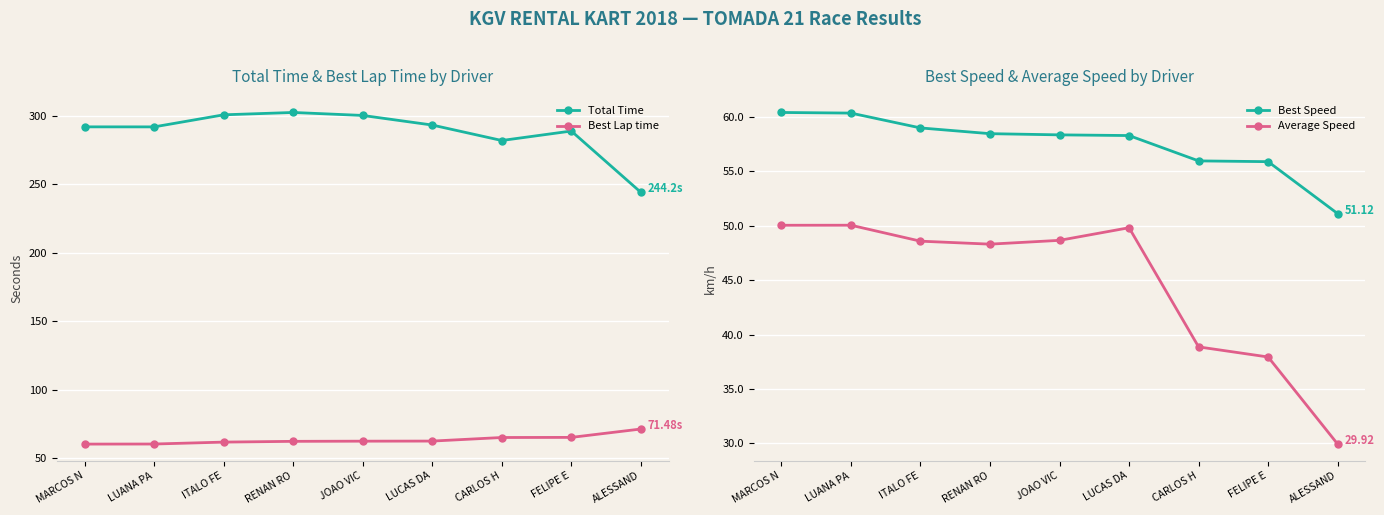

Reading left to right, extract all data points from this chart.

Total Time: MARCOS N=292.0	LUANA PA=292.0	ITALO FE=300.8	RENAN RO=302.5	JOAO VIC=300.4	LUCAS DA=293.4	CARLOS H=282.1	FELIPE E=289.0	ALESSAND=244.2
Best Lap time: MARCOS N=60.5	LUANA PA=60.5	ITALO FE=61.9	RENAN RO=62.5	JOAO VIC=62.6	LUCAS DA=62.7	CARLOS H=65.3	FELIPE E=65.4	ALESSAND=71.5
Best Speed: MARCOS N=60.4	LUANA PA=60.4	ITALO FE=59.0	RENAN RO=58.5	JOAO VIC=58.4	LUCAS DA=58.3	CARLOS H=56.0	FELIPE E=55.9	ALESSAND=51.1
Average Speed: MARCOS N=50.0	LUANA PA=50.1	ITALO FE=48.6	RENAN RO=48.3	JOAO VIC=48.7	LUCAS DA=49.8	CARLOS H=38.9	FELIPE E=37.9	ALESSAND=29.9